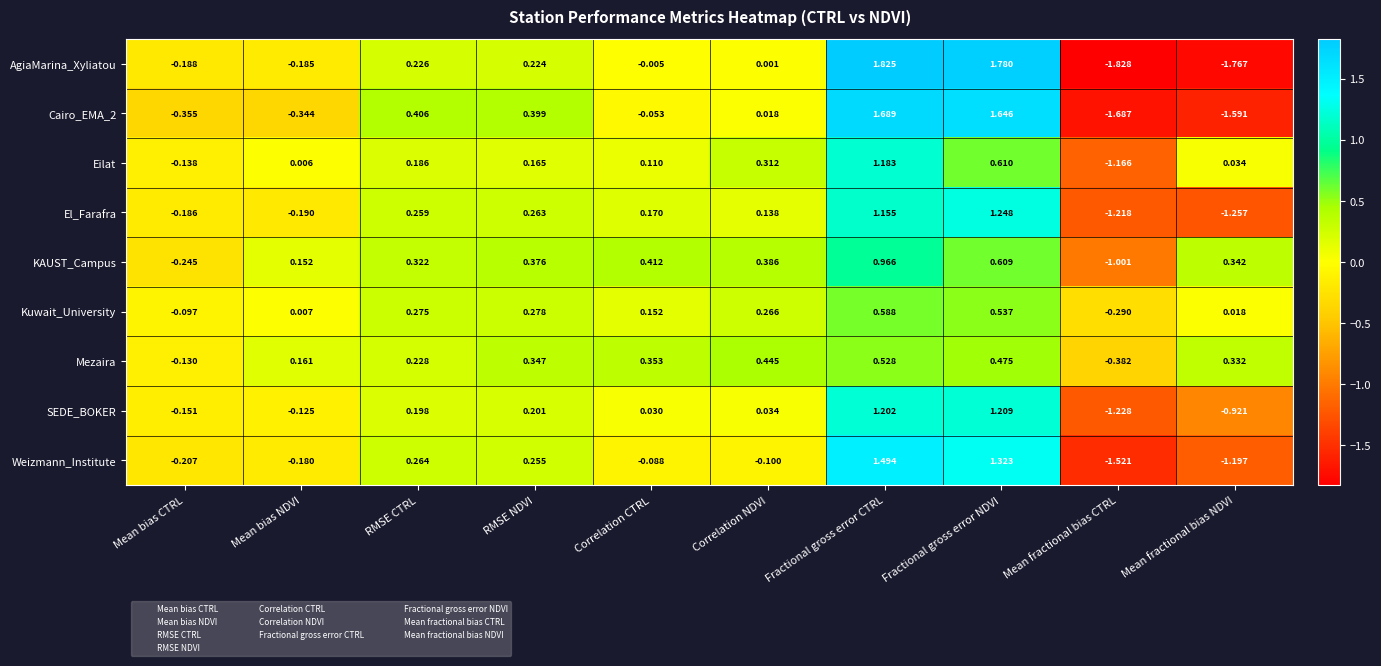

Which category has the highest value in the Cairo_EMA_2 series?

Fractional gross error CTRL